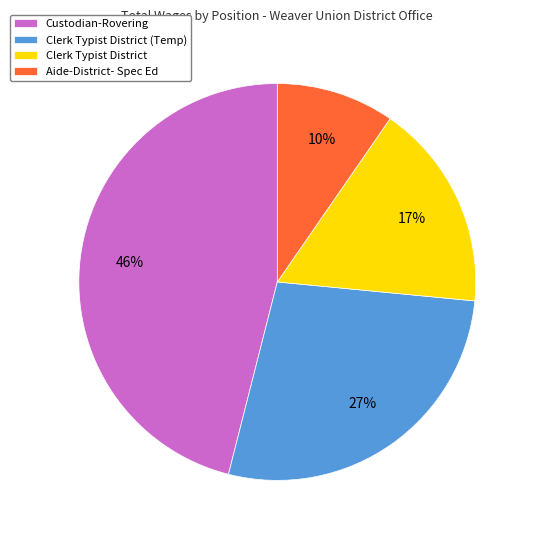

True or false: Clerk Typist District accounts for 29% of the total.

False